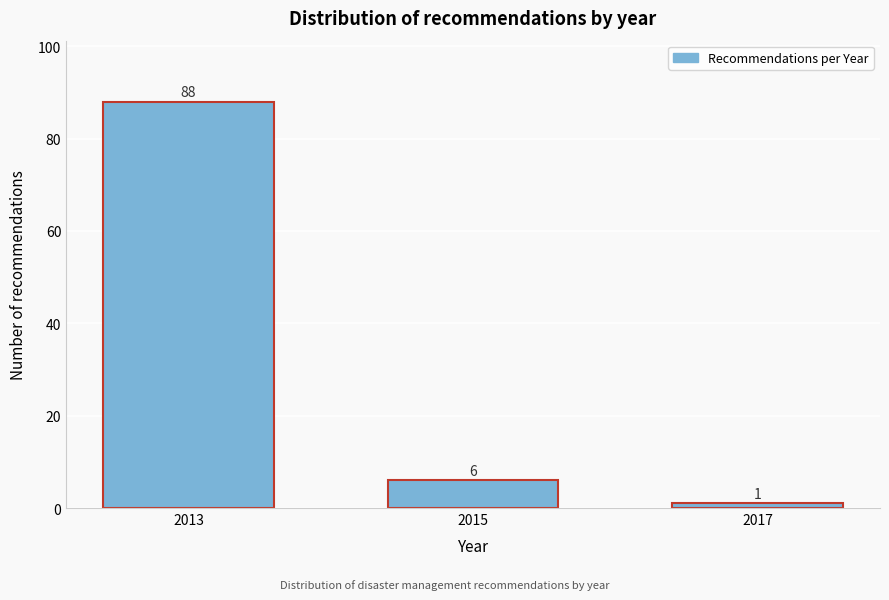

Reading left to right, transcribe all the data shown in this chart.

88	6	1